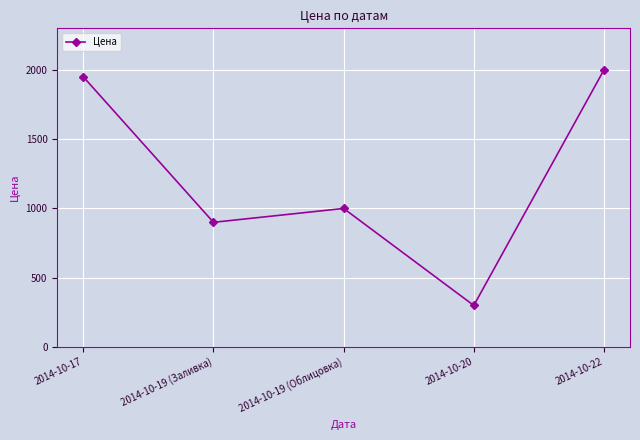

What is the sum of the values at 2014-10-17 and 2014-10-22?

3950